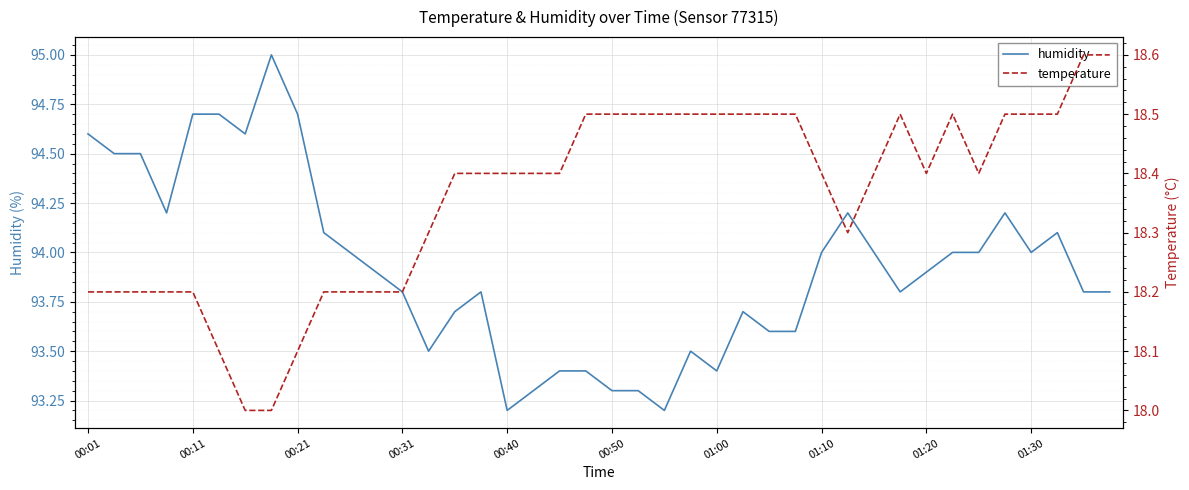

True or false: temperature has more than 0 points higher than both neighbors.

True